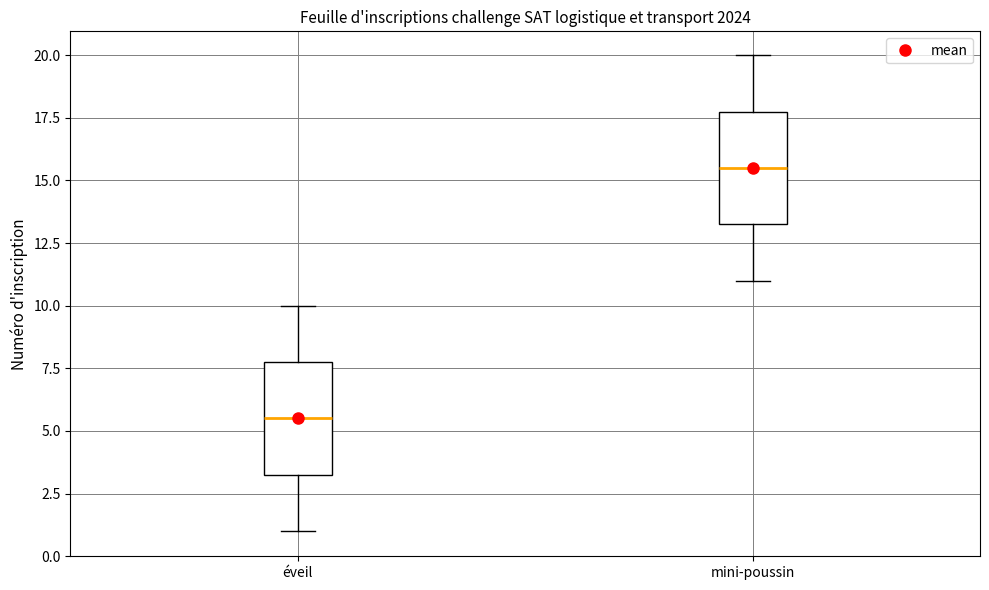

Which box has the highest median line?

mini-poussin